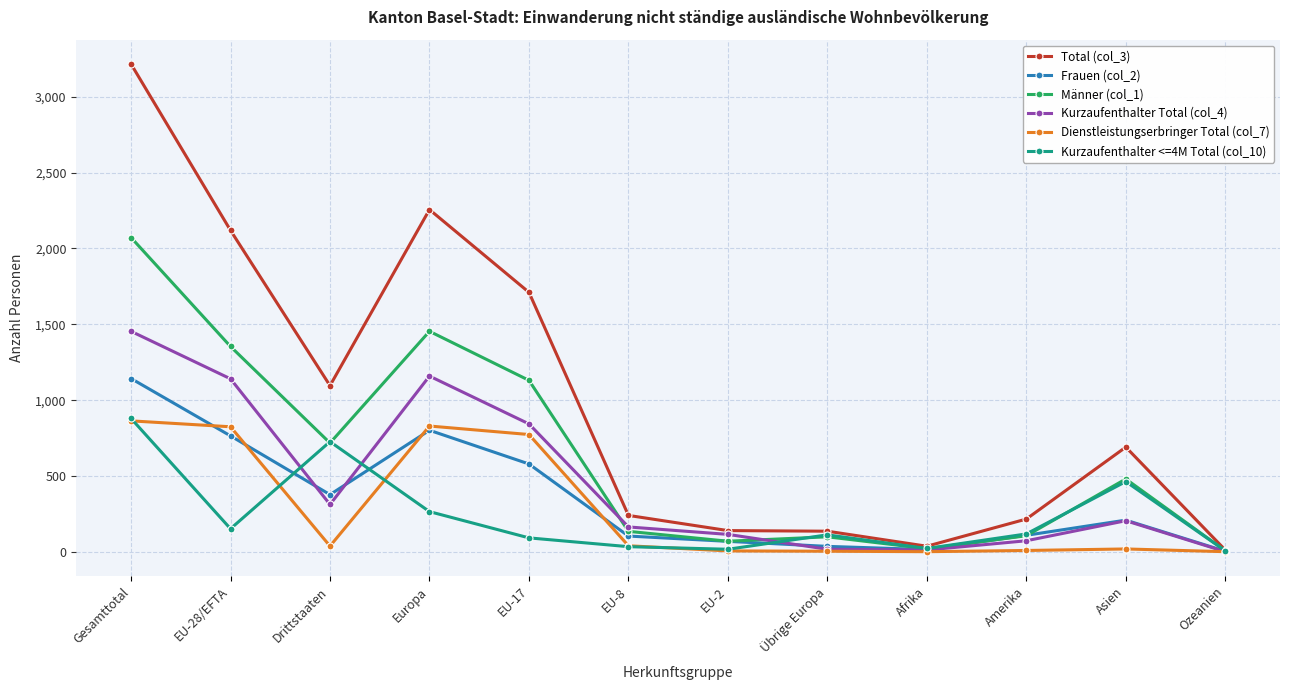

What is the label of the 9th point from the right?

Europa